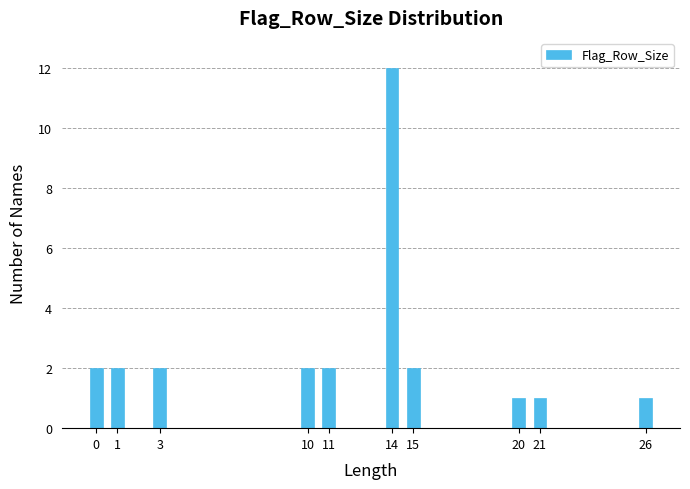

Reading left to right, list all the values displayed in this chart.

0=2	1=2	3=2	10=2	11=2	14=12	15=2	20=1	21=1	26=1